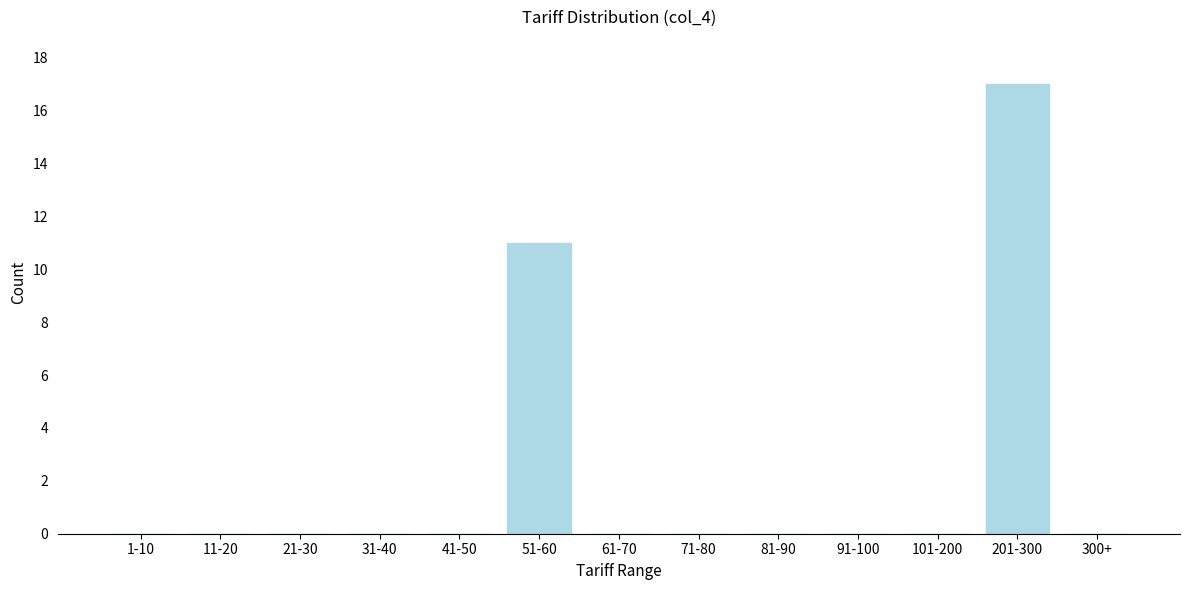

Reading right to left, what are all the values shown in this chart?

300+=0	201-300=17	101-200=0	91-100=0	81-90=0	71-80=0	61-70=0	51-60=11	41-50=0	31-40=0	21-30=0	11-20=0	1-10=0